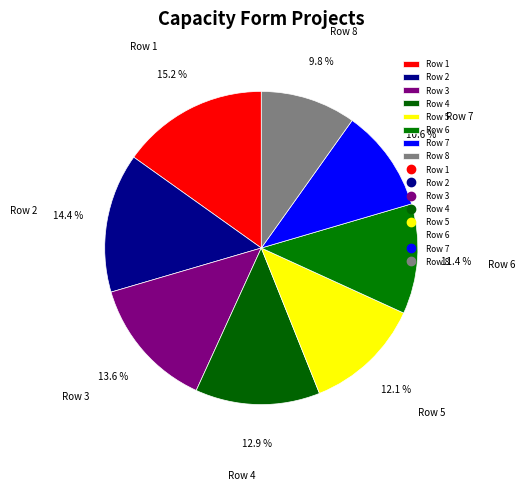

Count the number of slices in the pie.

8